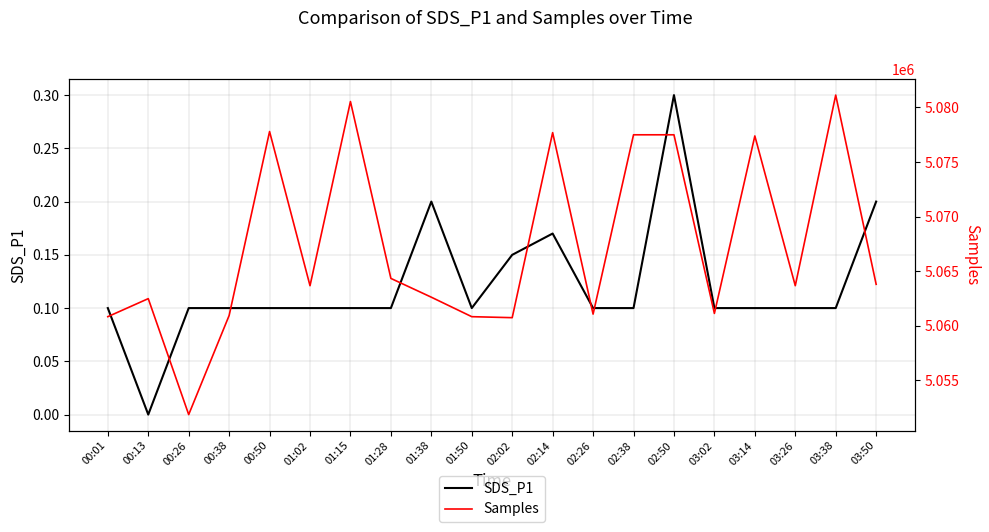

What is the value of the SDS_P1 point at the 7th from the left?

0.1